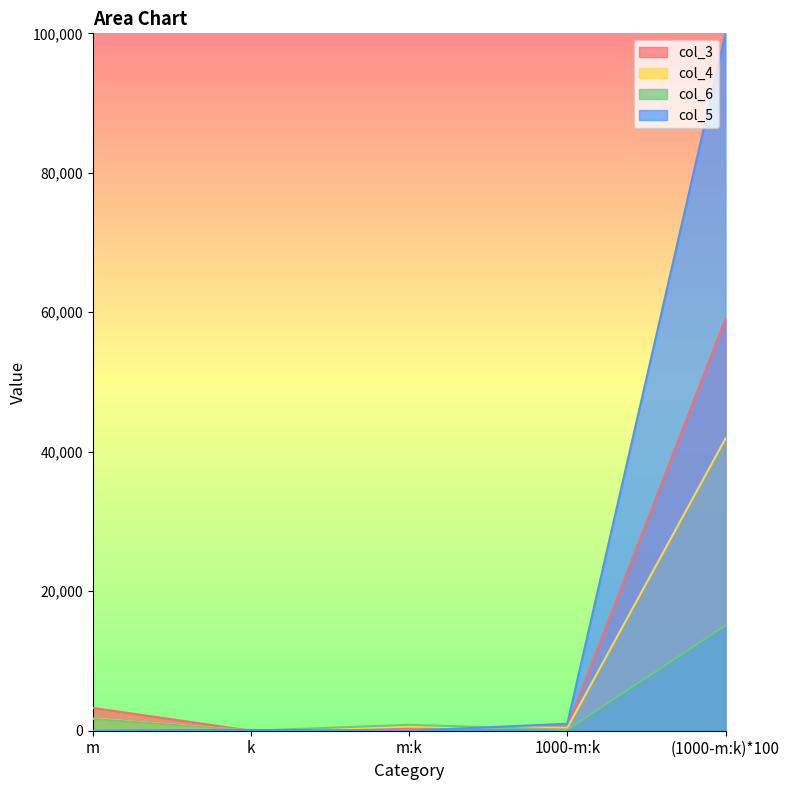

What is the spread (max minus min) of values at 1000-m:k?

849